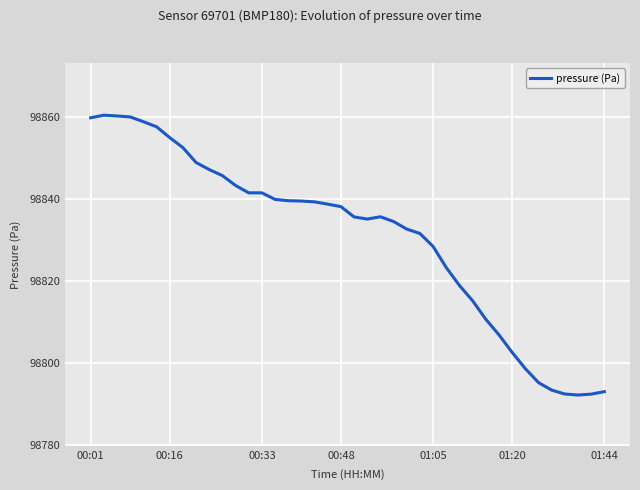

What is the greatest value displayed?

98860.5